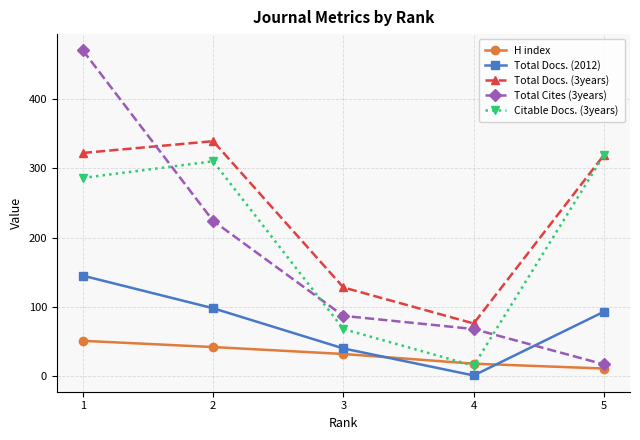

Between 1 and 3, which series saw the biggest shift?

Total Cites (3years)